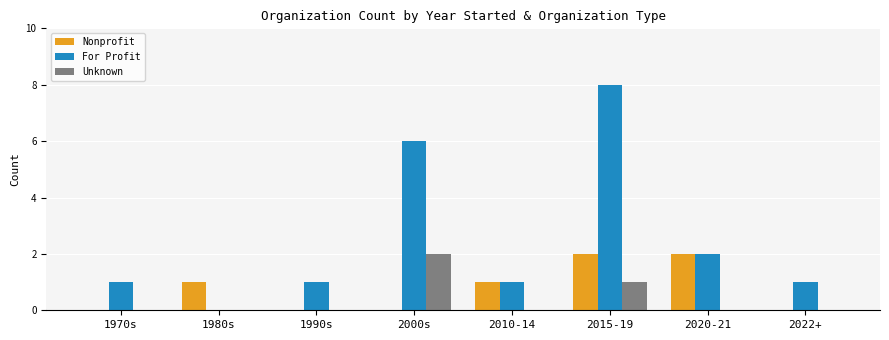

The Unknown series shows 2 at 2000s. True or false?

True